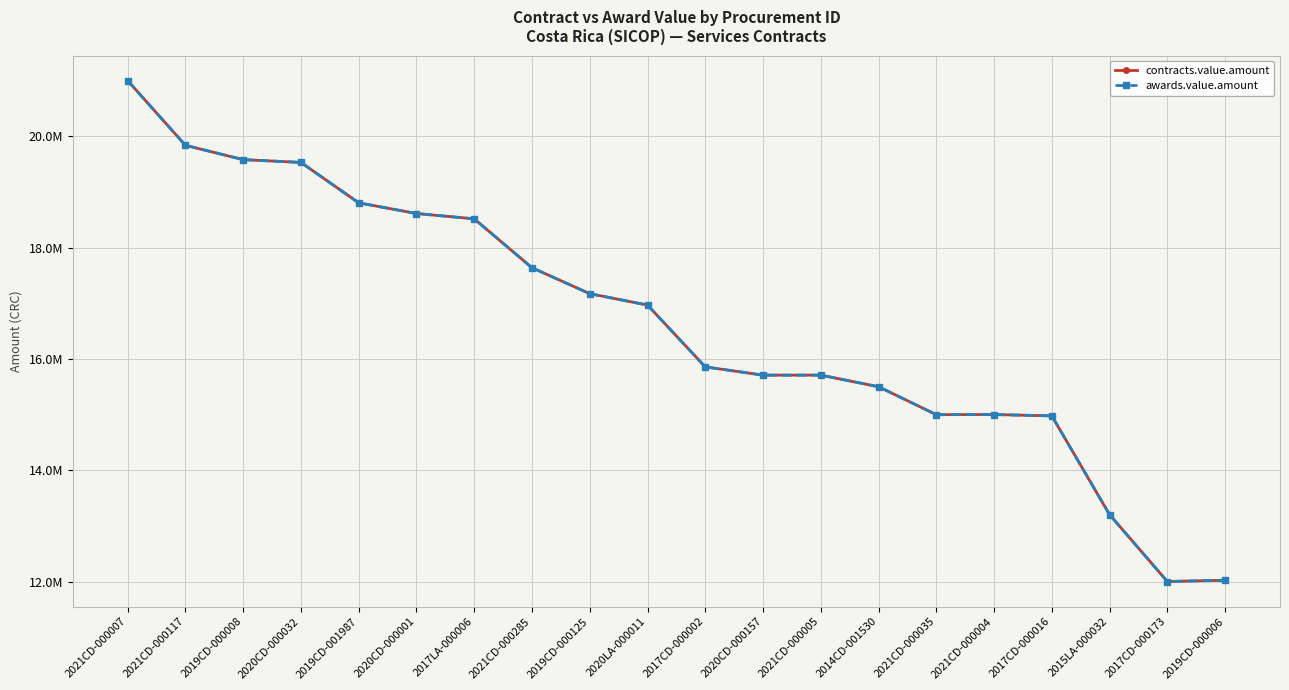

Does the chart have visible grid lines?

Yes